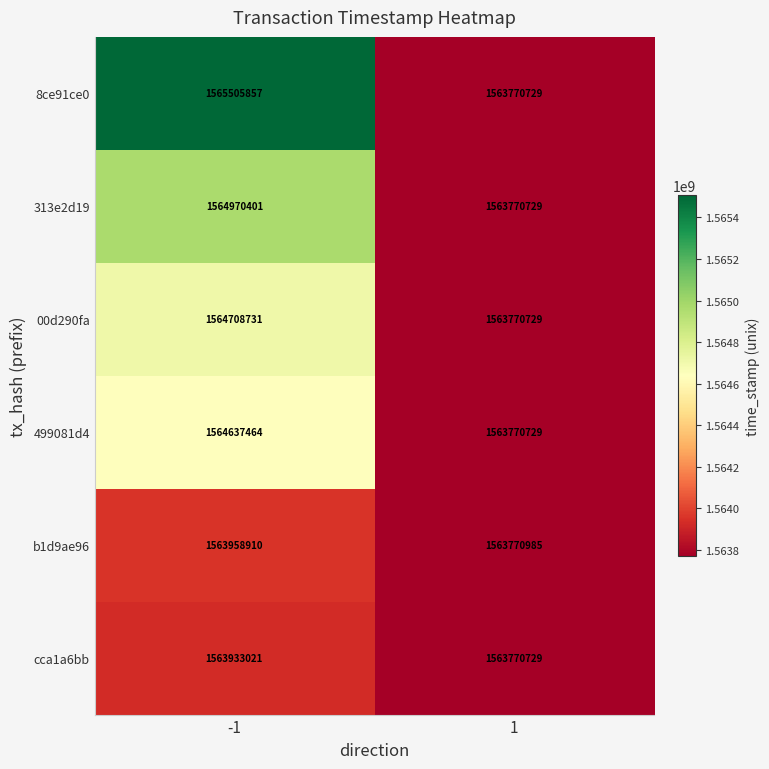

Reading right to left, transcribe all the data shown in this chart.

8ce91ce0: 1=1563770729	-1=1565505857
313e2d19: 1=1563770729	-1=1564970401
00d290fa: 1=1563770729	-1=1564708731
499081d4: 1=1563770729	-1=1564637464
b1d9ae96: 1=1563770985	-1=1563958910
cca1a6bb: 1=1563770729	-1=1563933021